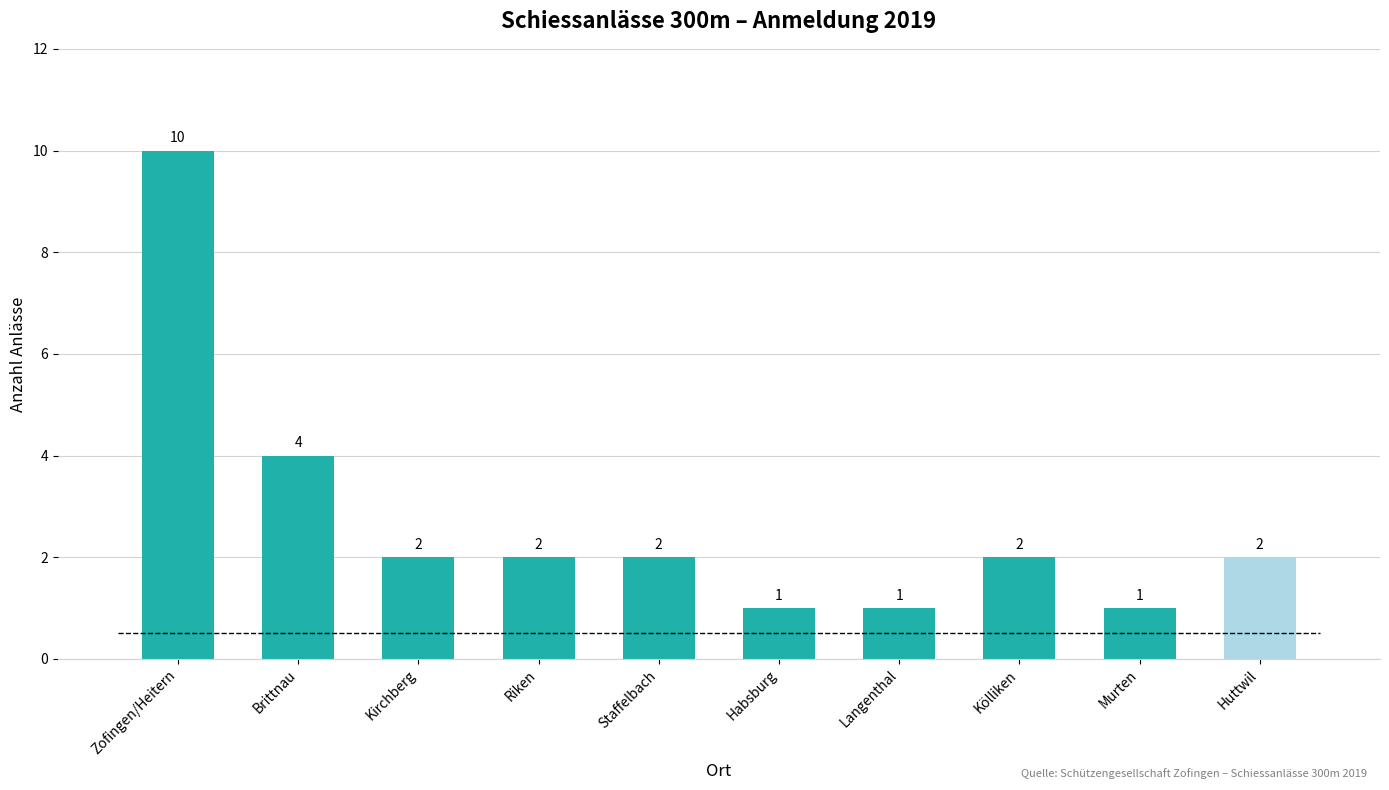

What is the approximate value at Staffelbach?

2